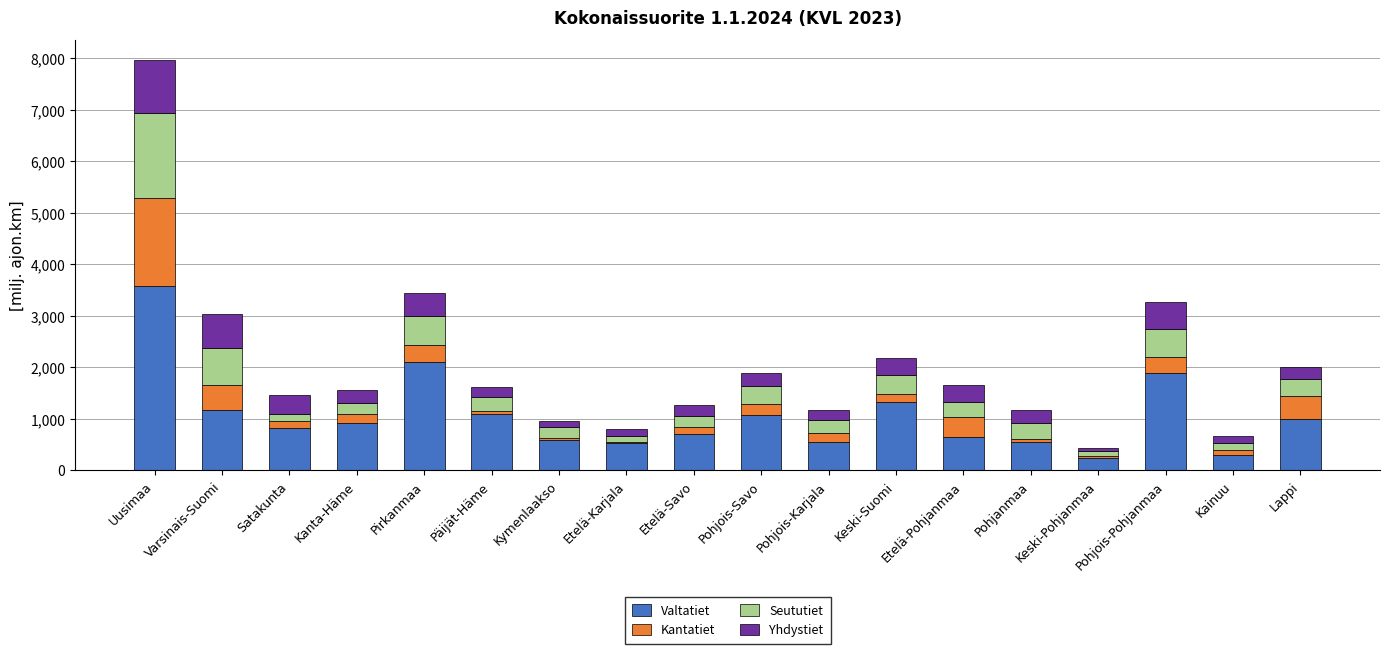

Which category has the highest value in the Valtatiet series?

Uusimaa